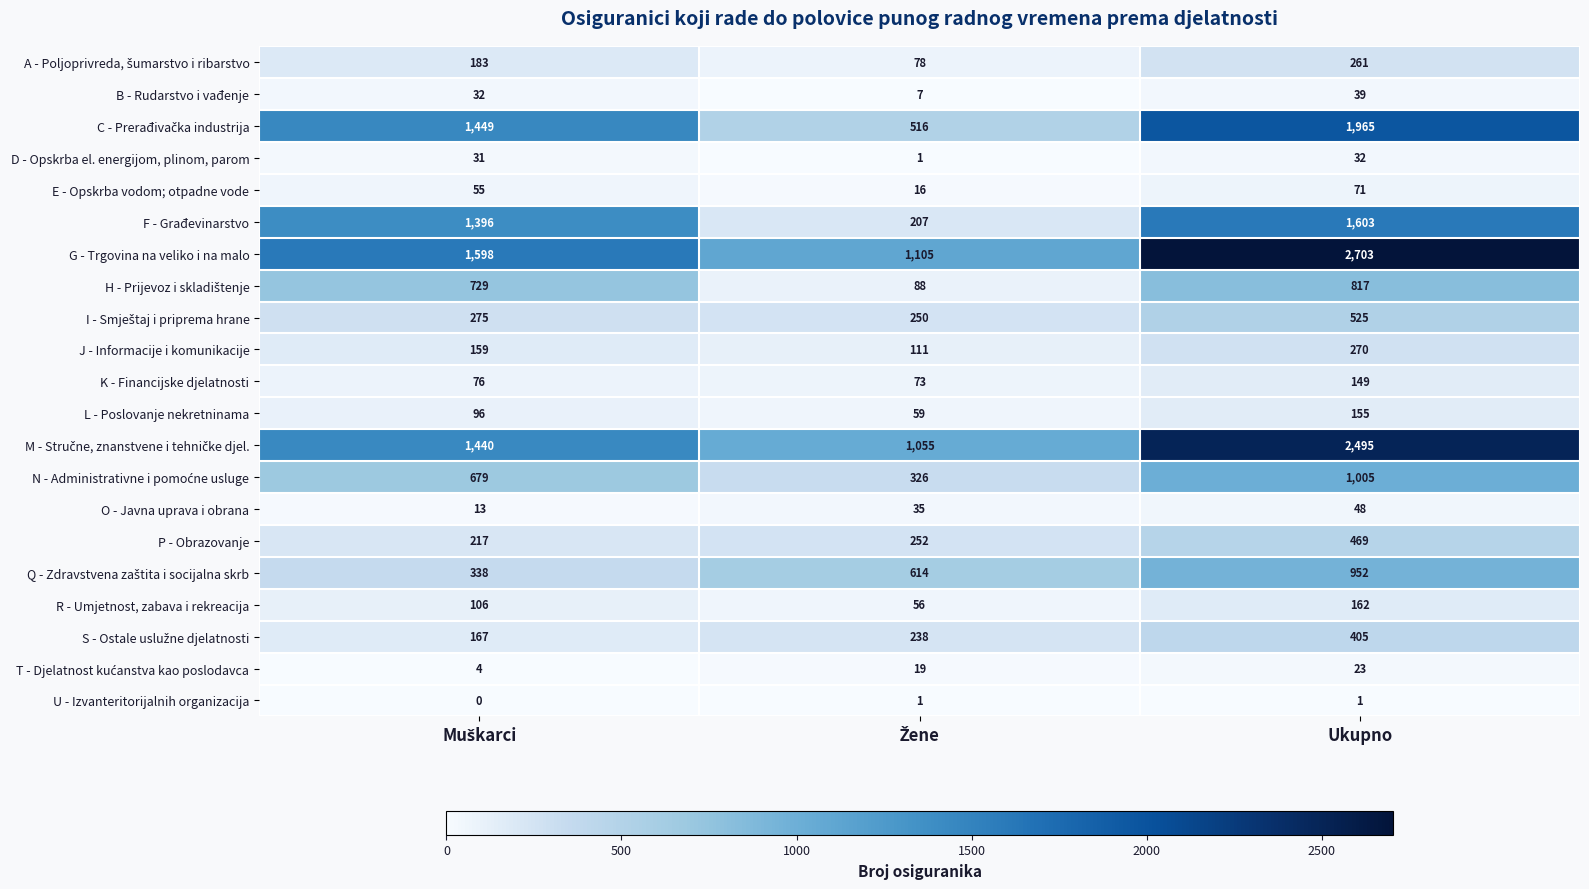

What is the average value of the P - Obrazovanje series?

313